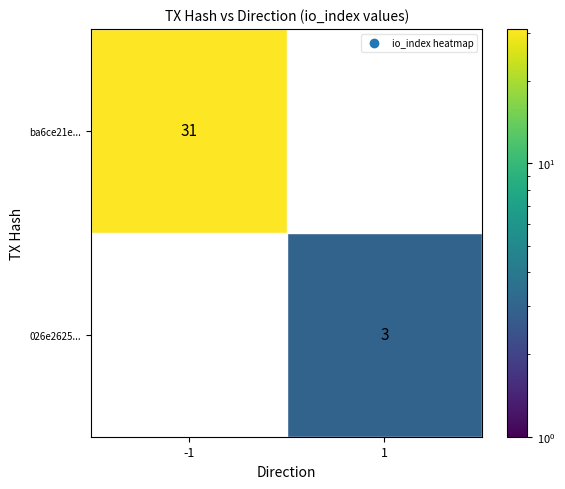

The 026e2625... series shows 1 at 1. True or false?

False